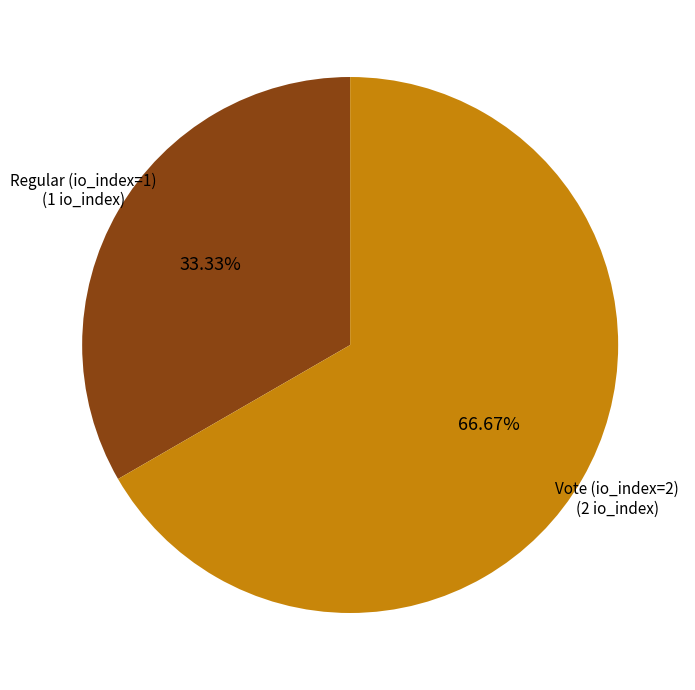

Is there a majority slice in this chart?

Yes